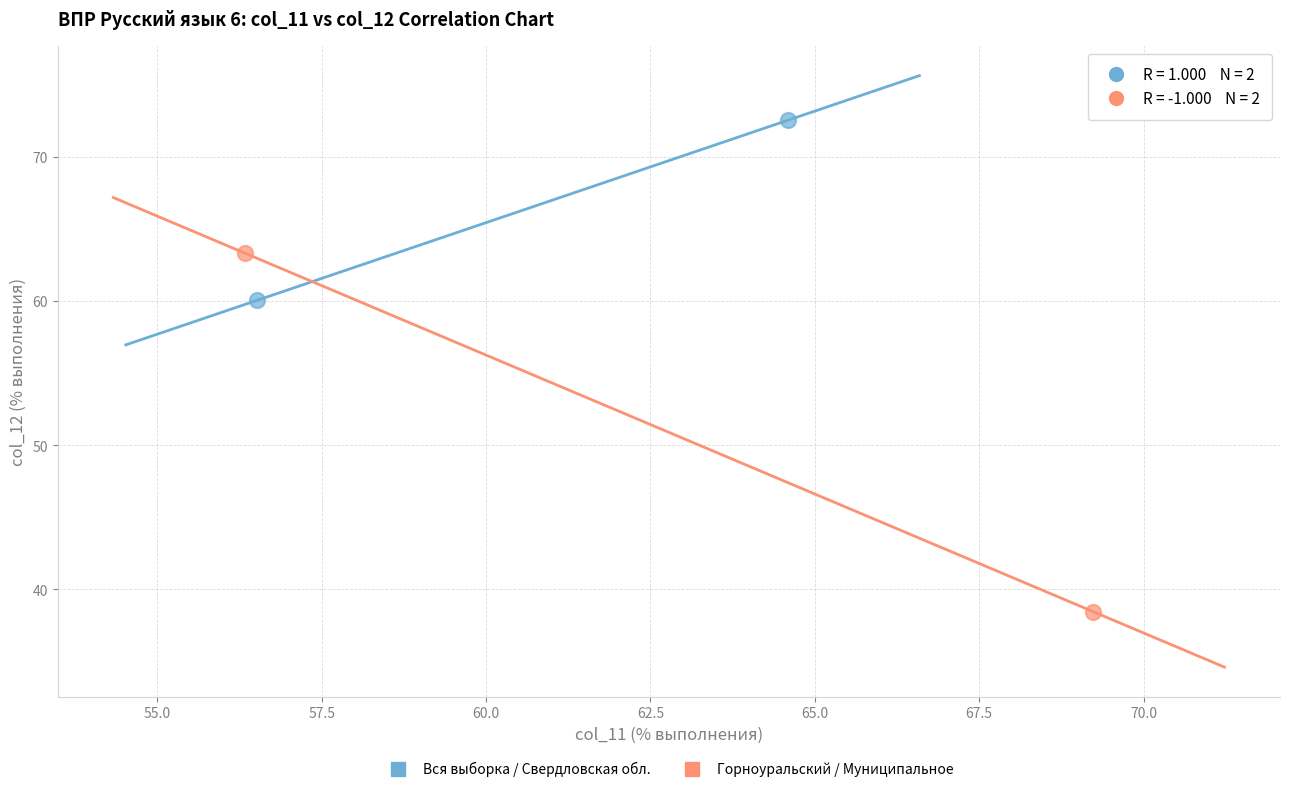

Which series has the widest spread of Y values?

Горноуральский / Муниципальное